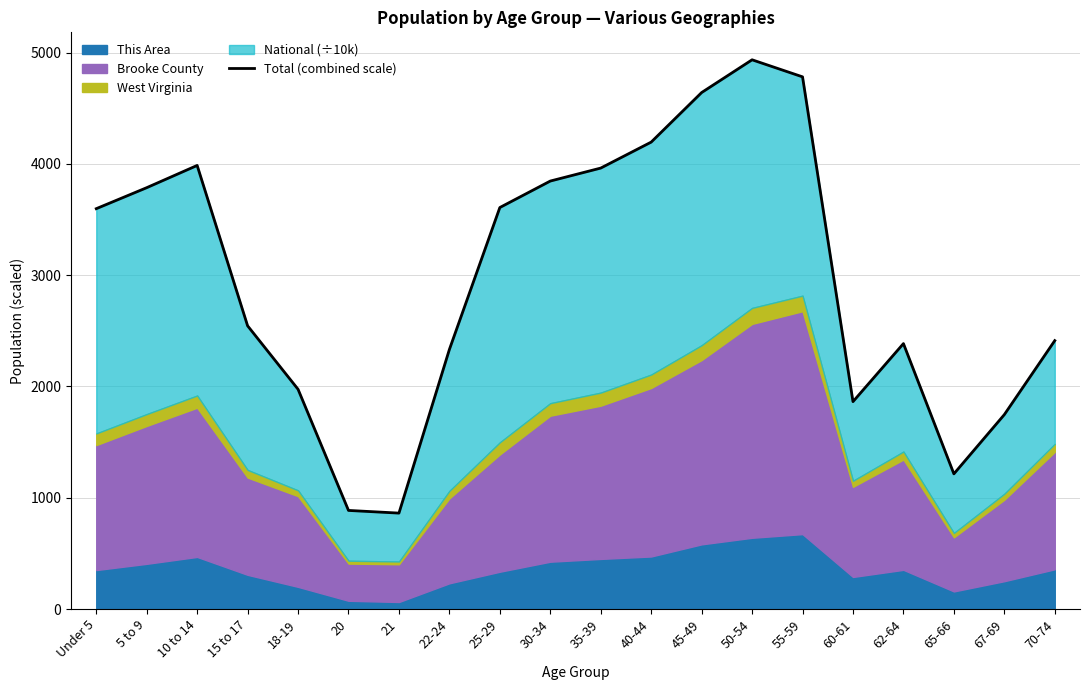

List the labels in order of value, largest first.

50-54, 55-59, 45-49, 40-44, 10 to 14, 35-39, 30-34, 5 to 9, 25-29, Under 5, 15 to 17, 70-74, 62-64, 22-24, 18-19, 60-61, 67-69, 65-66, 20, 21